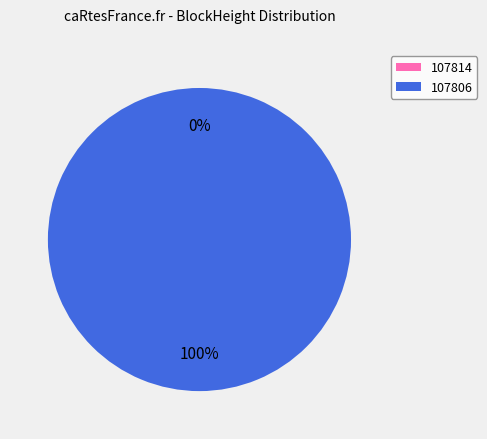

The 107806 slice represents 100% of the pie. True or false?

True